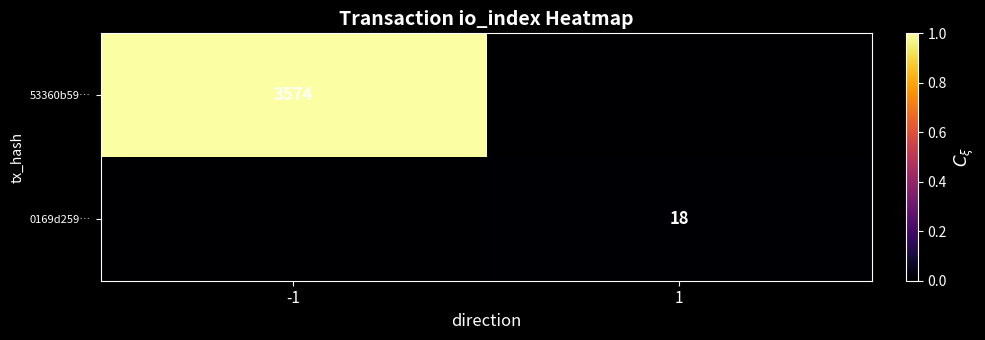

At which category does the chart reach its minimum across all series?

1